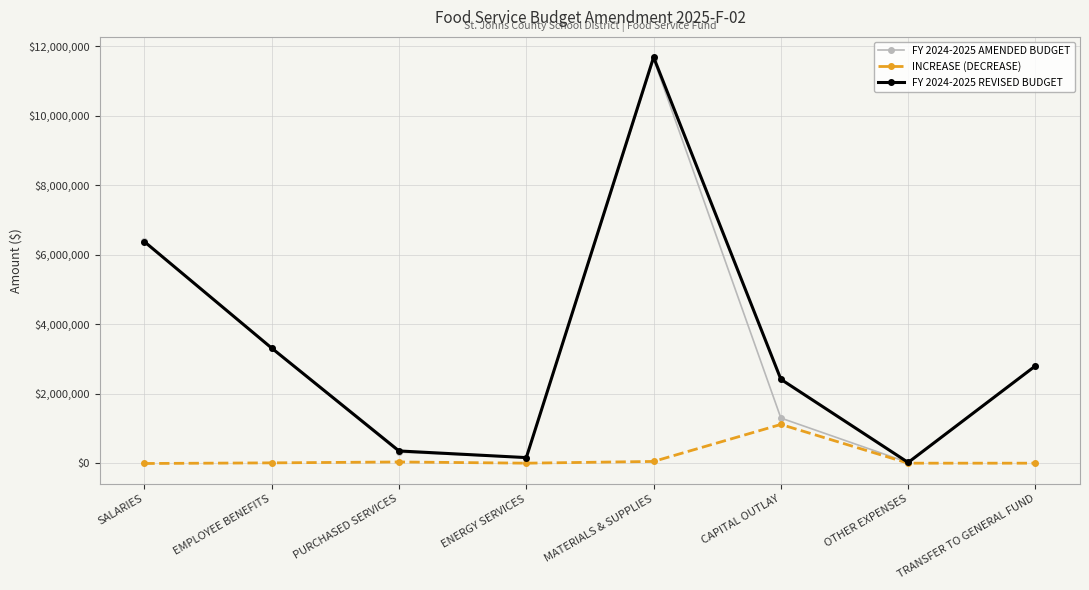

Is it true that FY 2024-2025 REVISED BUDGET equals 5244742.4 at EMPLOYEE BENEFITS?

False